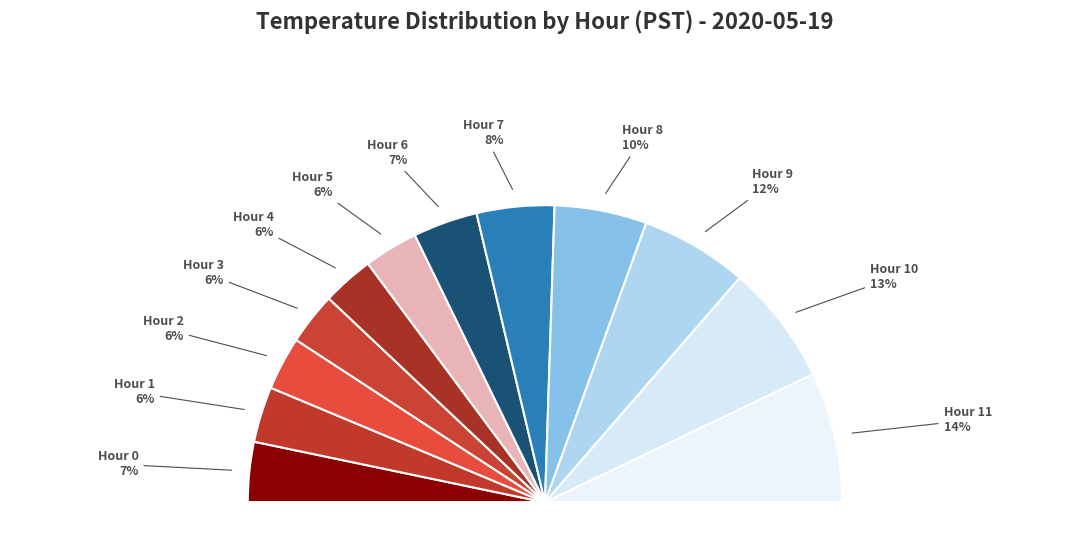

Which slice is the largest?

Hour 11